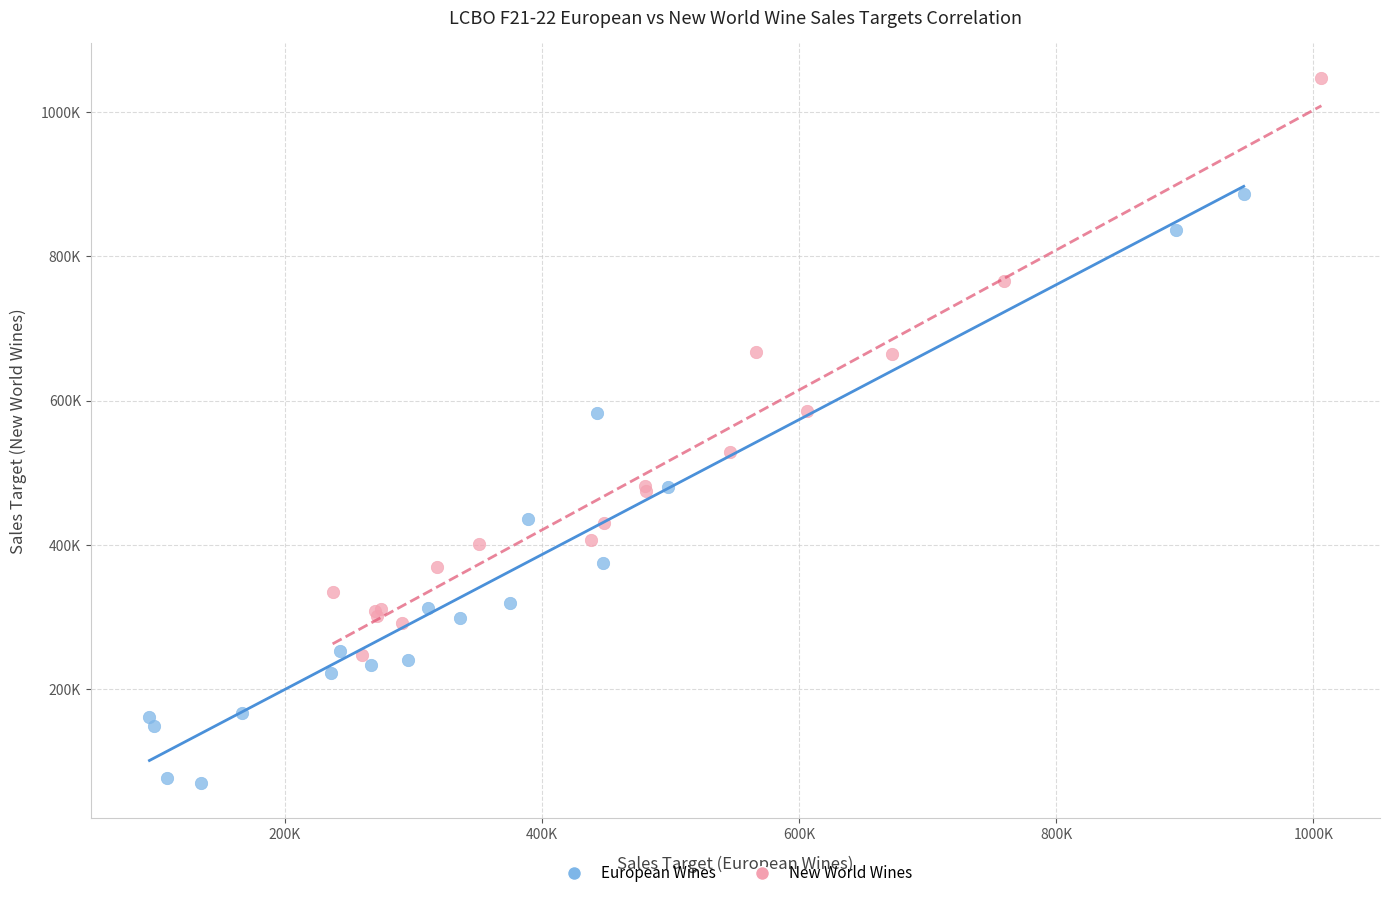

Which series has the widest spread of Y values?

European Wines